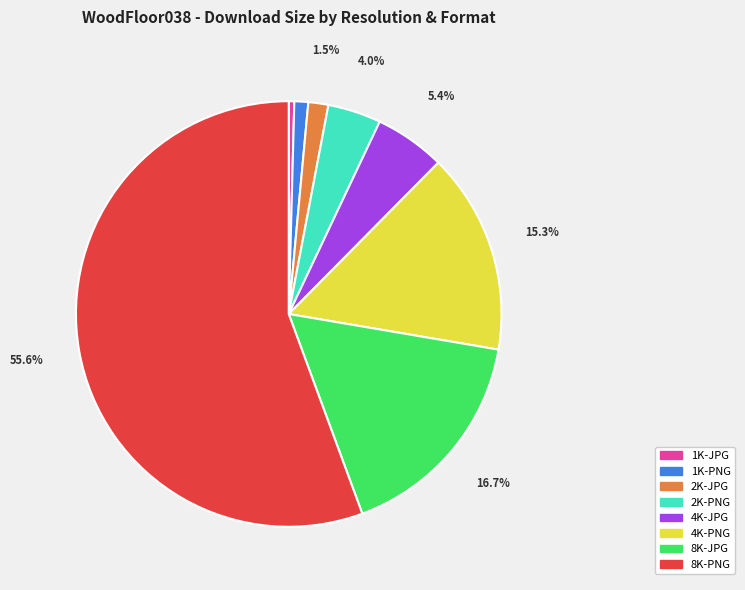

Between 2K-PNG and 4K-PNG, which is larger?

4K-PNG